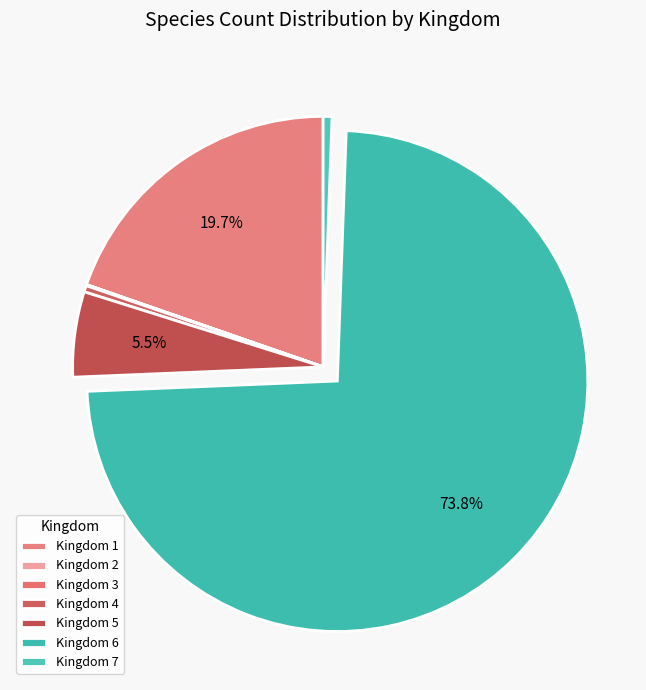

How many segments does this pie chart have?

7